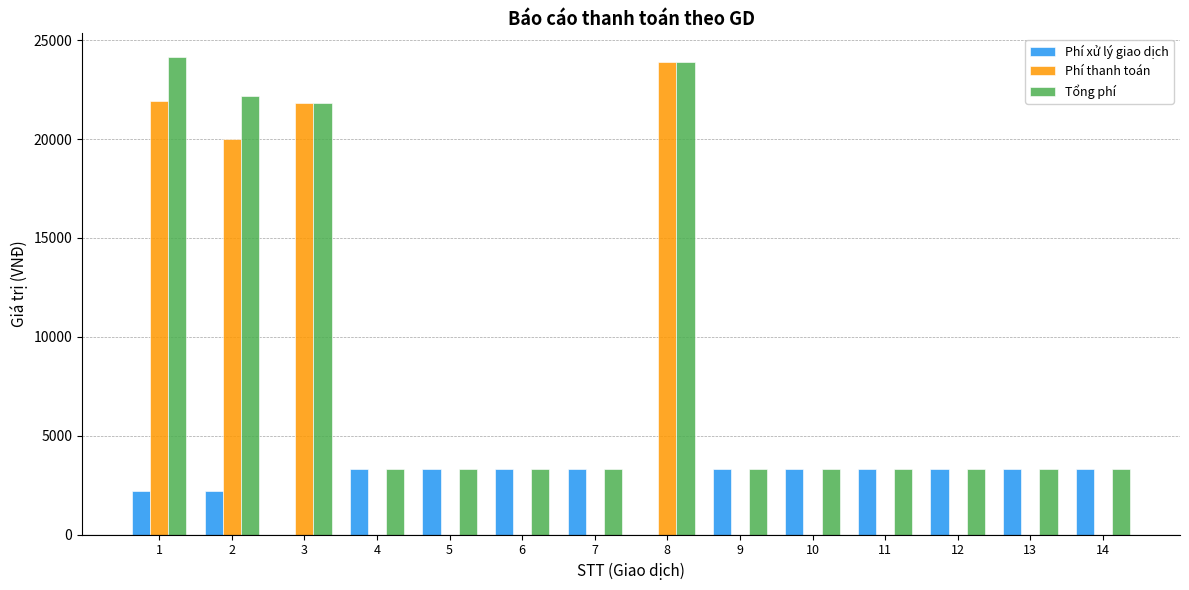

What is the sum of all Phí xử lý giao dịch values?

37400